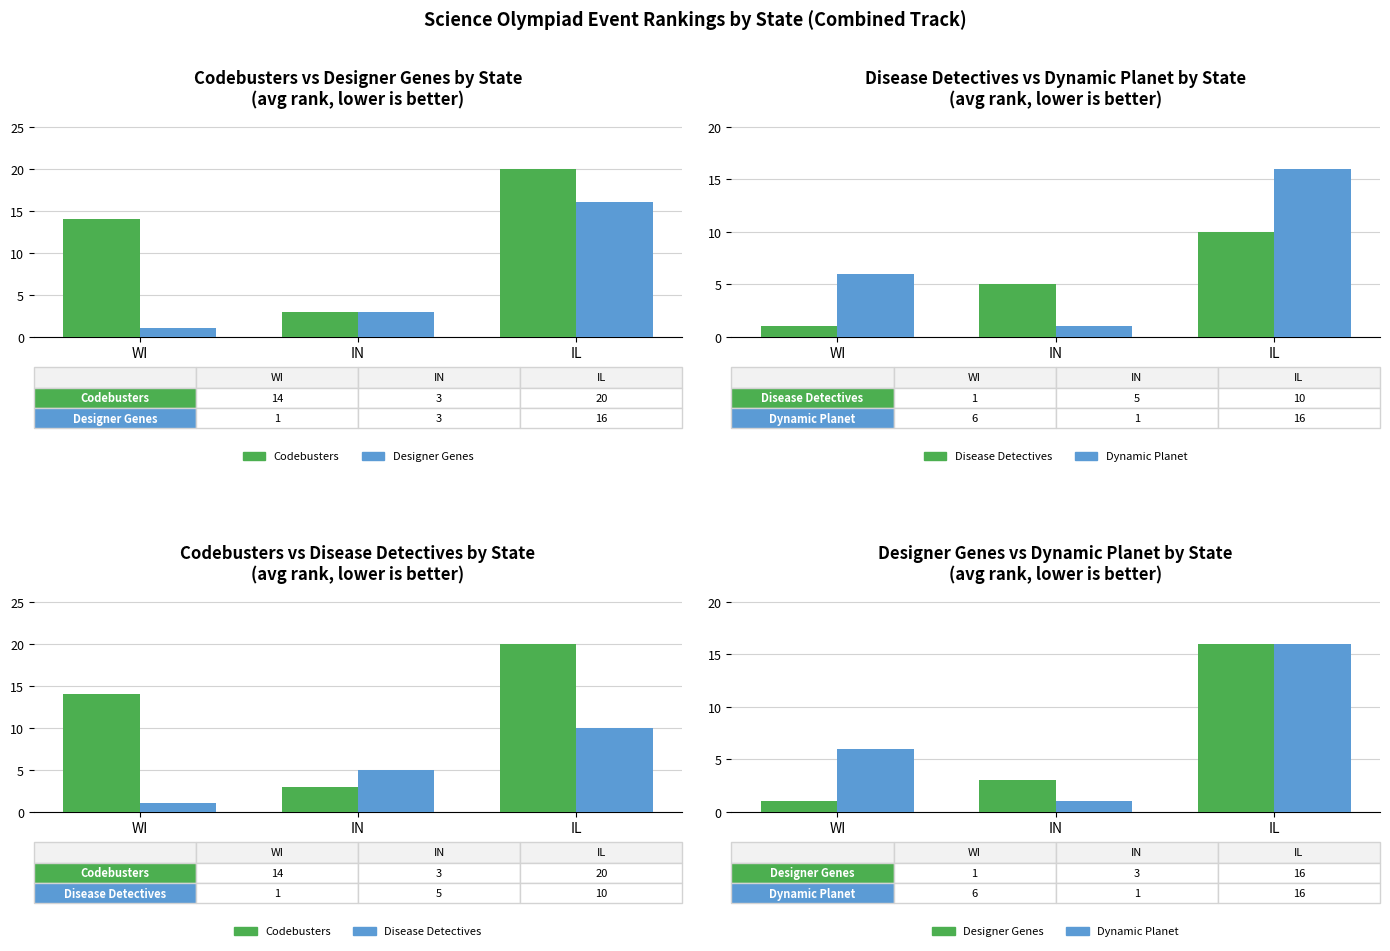

Reading left to right, list all the values displayed in this chart.

Codebusters: WI=14	IN=3	IL=20
Designer Genes: WI=1	IN=3	IL=16
Disease Detectives: WI=1	IN=5	IL=10
Dynamic Planet: WI=6	IN=1	IL=16